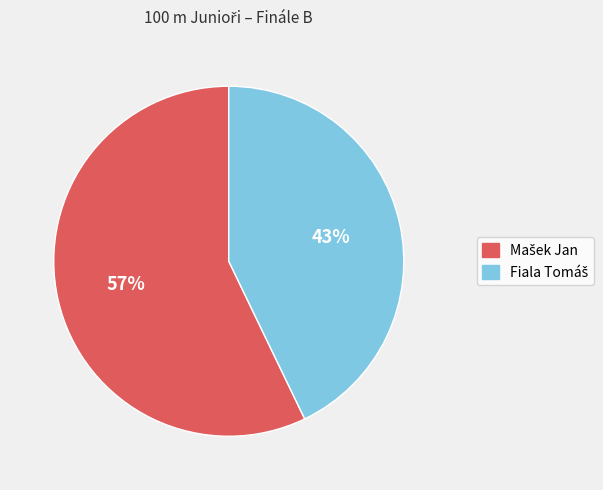

How many slices are in this pie chart?

2